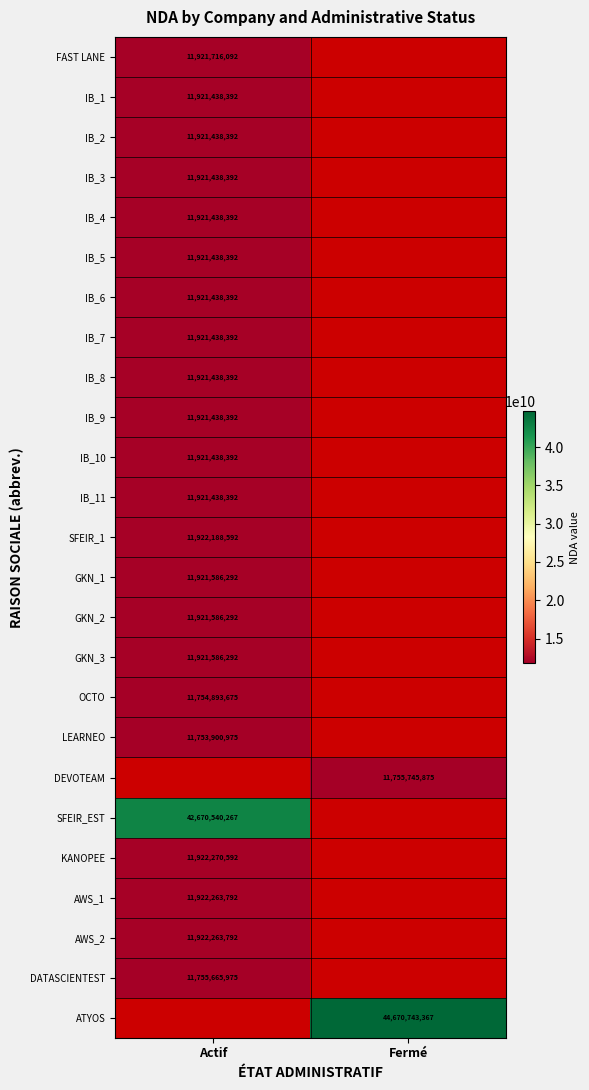

Is it true that AWS_2 equals 19650537575 at Actif?

False